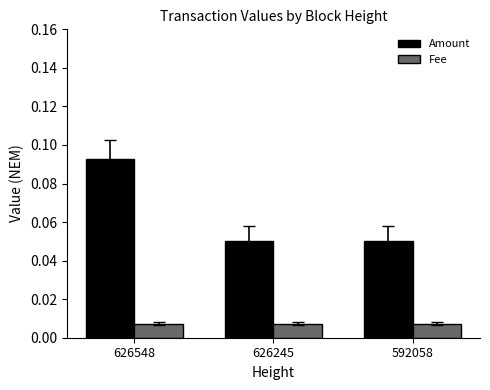

Are the bars horizontal?

No